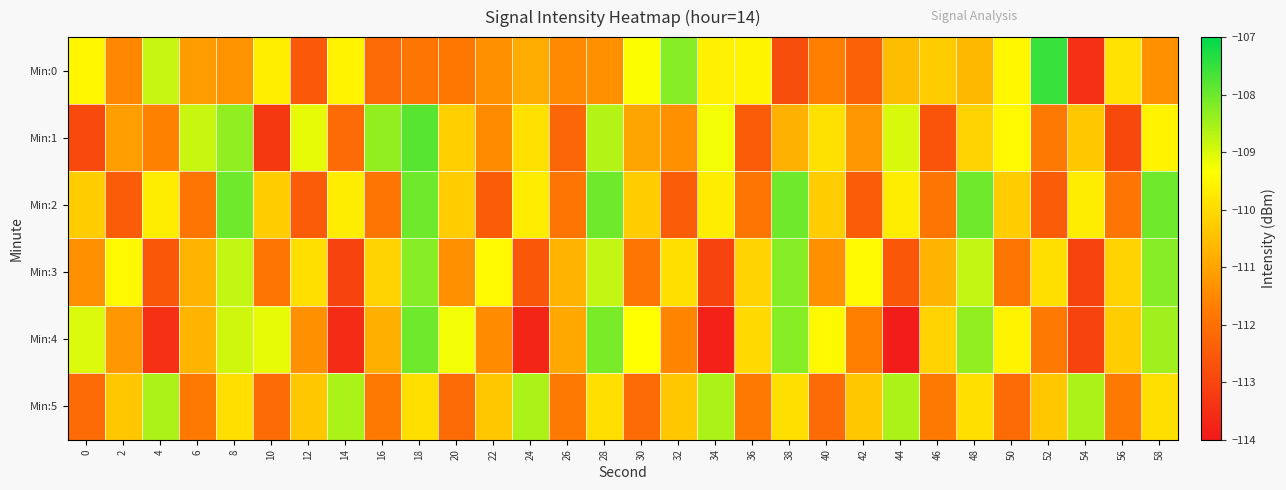

Reading left to right, what are all the values shown in this chart?

Min:0: 0=-109.5	2=-111.5	4=-108.8	6=-111.1	8=-111.3	10=-109.6	12=-112.5	14=-109.6	16=-112.1	18=-111.9	20=-111.8	22=-111.3	24=-110.8	26=-111.5	28=-111.3	30=-109.3	32=-108.3	34=-109.6	36=-109.5	38=-112.8	40=-111.7	42=-112.3	44=-110.5	46=-110.3	48=-110.6	50=-109.5	52=-107.5	54=-113.5	56=-109.9	58=-111.4
Min:1: 0=-112.9	2=-111.1	4=-111.6	6=-108.9	8=-108.3	10=-113.3	12=-109.1	14=-112.1	16=-108.4	18=-107.8	20=-110.2	22=-111.4	24=-109.9	26=-112.2	28=-108.7	30=-111.0	32=-111.3	34=-109.2	36=-112.5	38=-110.8	40=-109.9	42=-111.2	44=-109.0	46=-112.7	48=-110.1	50=-109.5	52=-111.8	54=-110.3	56=-112.9	58=-109.6
Min:2: 0=-110.2	2=-112.5	4=-109.7	6=-111.9	8=-108.0	10=-110.2	12=-112.5	14=-109.7	16=-111.9	18=-108.0	20=-110.2	22=-112.5	24=-109.7	26=-111.9	28=-108.0	30=-110.2	32=-112.5	34=-109.7	36=-111.9	38=-108.0	40=-110.2	42=-112.5	44=-109.7	46=-111.9	48=-108.0	50=-110.2	52=-112.5	54=-109.7	56=-111.9	58=-108.0
Min:3: 0=-111.3	2=-109.5	4=-112.6	6=-110.7	8=-108.8	10=-111.9	12=-109.9	14=-113.0	16=-110.1	18=-108.2	20=-111.3	22=-109.5	24=-112.6	26=-110.7	28=-108.8	30=-111.9	32=-109.9	34=-113.0	36=-110.1	38=-108.2	40=-111.3	42=-109.5	44=-112.6	46=-110.7	48=-108.8	50=-111.9	52=-109.9	54=-113.0	56=-110.1	58=-108.2
Min:4: 0=-109.0	2=-111.2	4=-113.5	6=-110.7	8=-108.9	10=-109.1	12=-111.3	14=-113.6	16=-110.8	18=-108.0	20=-109.2	22=-111.5	24=-113.7	26=-110.9	28=-108.1	30=-109.3	32=-111.6	34=-113.8	36=-110.0	38=-108.2	40=-109.5	42=-111.7	44=-113.9	46=-110.1	48=-108.3	50=-109.6	52=-111.8	54=-113.0	56=-110.2	58=-108.5
Min:5: 0=-112.1	2=-110.3	4=-108.6	6=-111.8	8=-109.9	10=-112.1	12=-110.3	14=-108.6	16=-111.8	18=-109.9	20=-112.1	22=-110.3	24=-108.6	26=-111.8	28=-109.9	30=-112.1	32=-110.3	34=-108.6	36=-111.8	38=-109.9	40=-112.1	42=-110.3	44=-108.6	46=-111.8	48=-109.9	50=-112.1	52=-110.3	54=-108.6	56=-111.8	58=-109.9